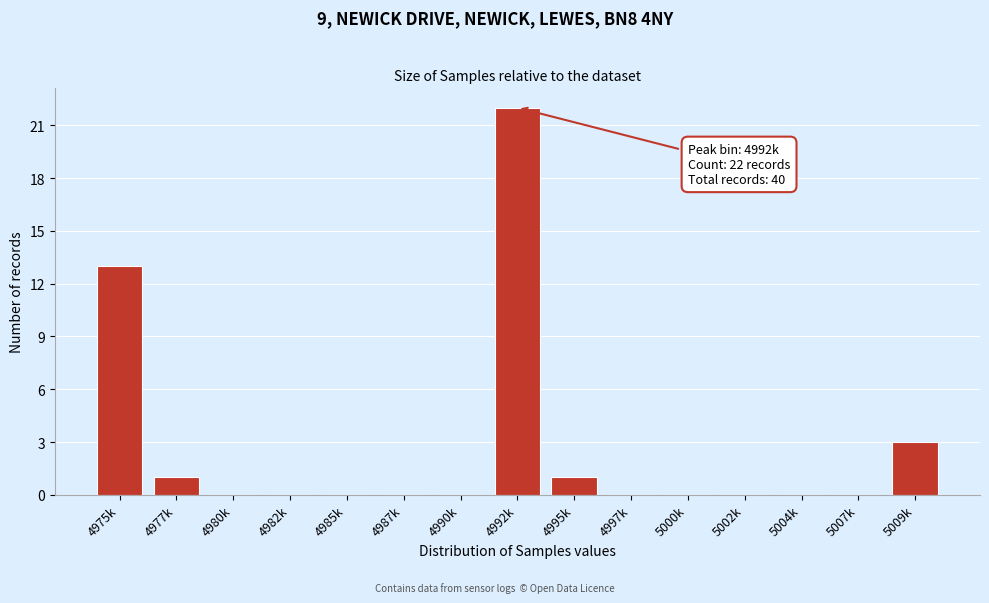

Reading left to right, transcribe all the data shown in this chart.

4975k=13	4977k=1	4980k=0	4982k=0	4985k=0	4987k=0	4990k=0	4992k=22	4995k=1	4997k=0	5000k=0	5002k=0	5004k=0	5007k=0	5009k=3